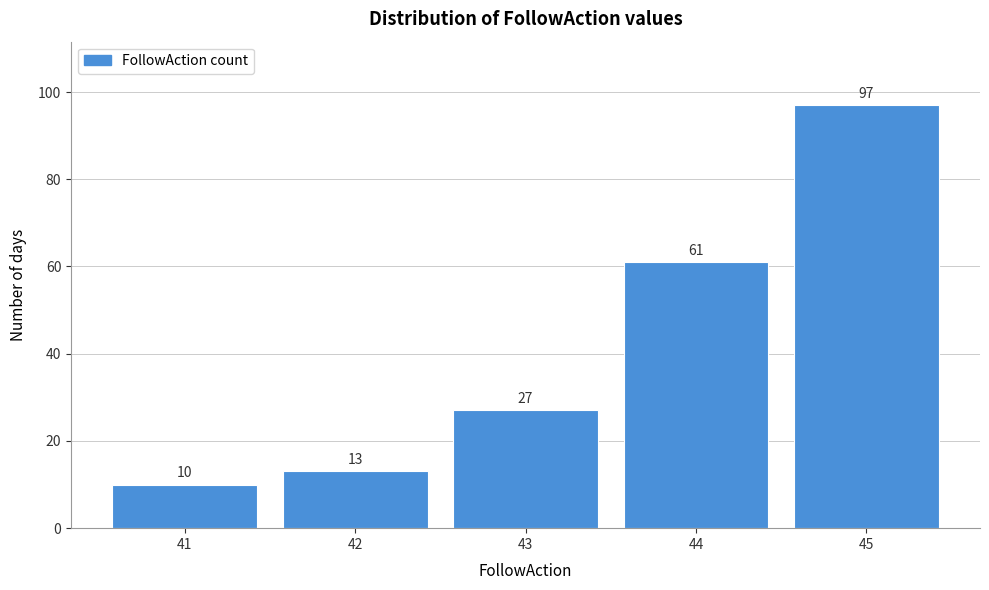

Reading left to right, extract all data points from this chart.

10	13	27	61	97